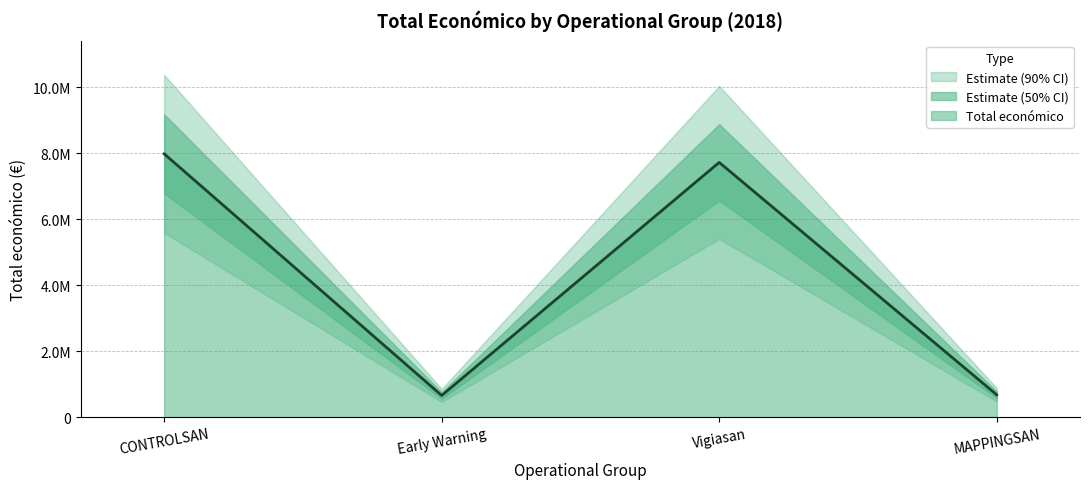

What is the sum of the values at CONTROLSAN and Vigiasan?

15694296